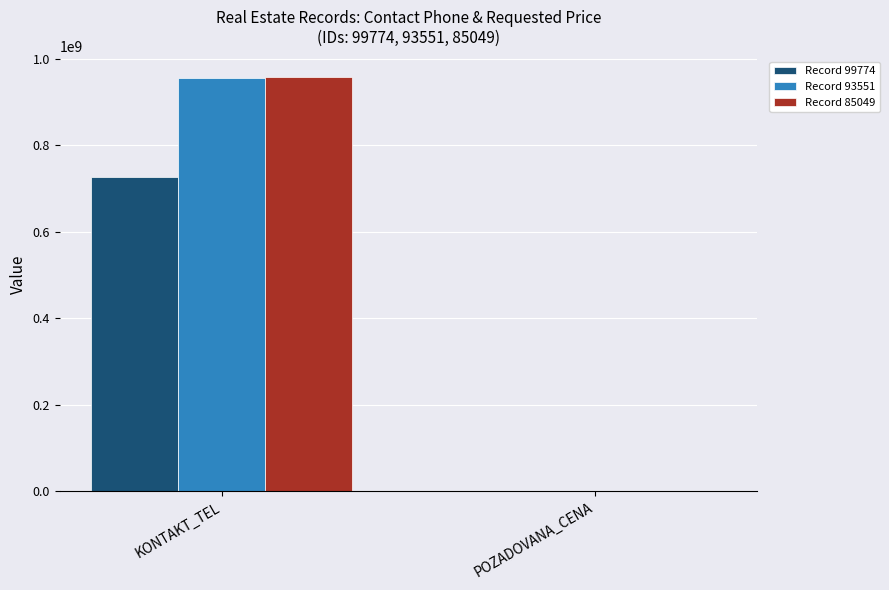

Is the value of Record 93551 at KONTAKT_TEL greater than the value of Record 99774 at KONTAKT_TEL?

Yes